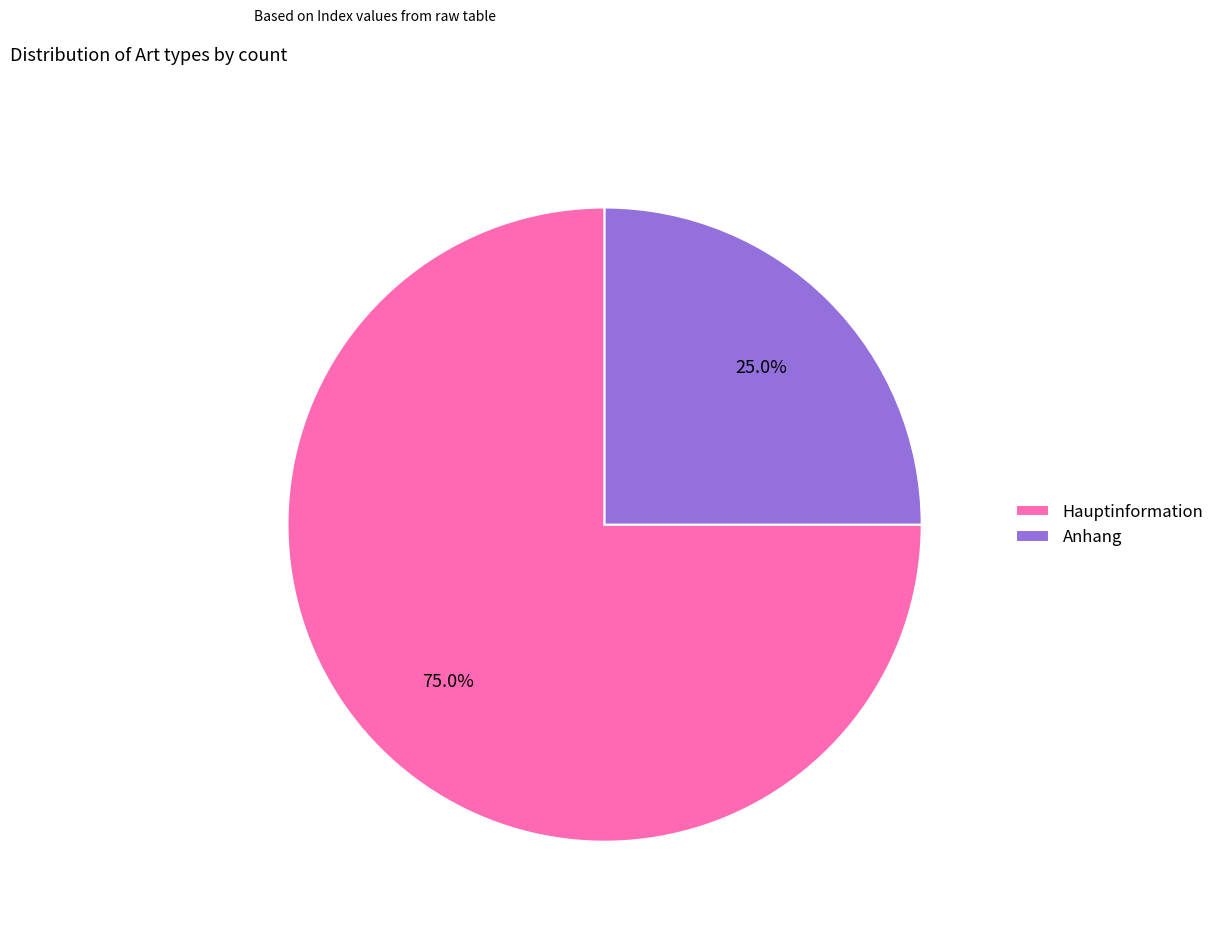

To the nearest percent, what is the difference between the largest and smallest slice percentages?

50%